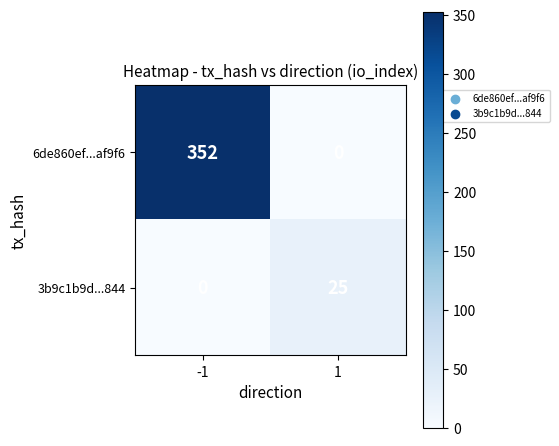

How many distinct data groups are displayed?

2